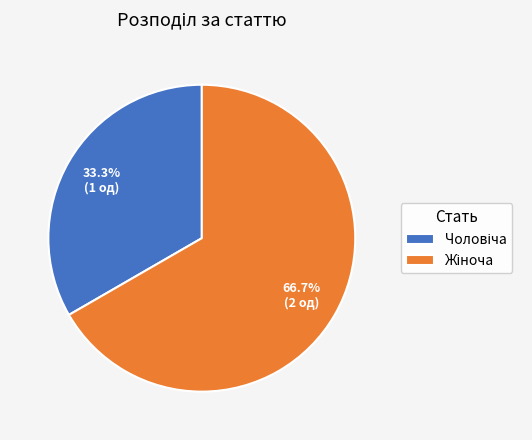

Does any single category account for the majority?

Yes